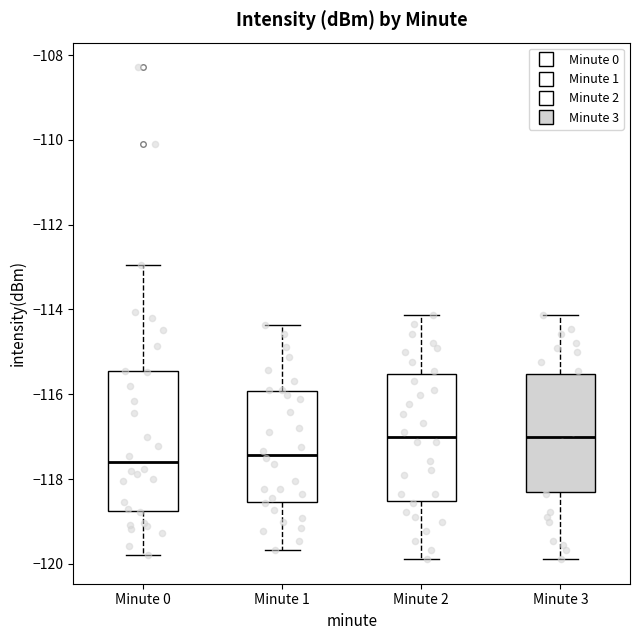

Where is the upper edge of the box for Minute 1 on the y-axis? The values are not printed on the chart, so give them approximately, as read against the axis.

-116.0